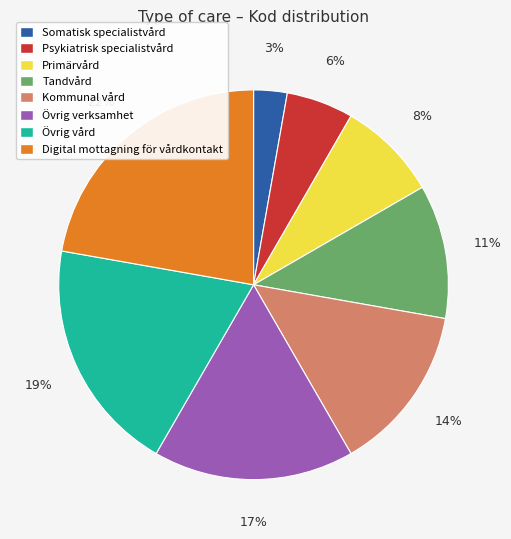

What is the largest slice in the pie chart?

Digital mottagning för vårdkontakt